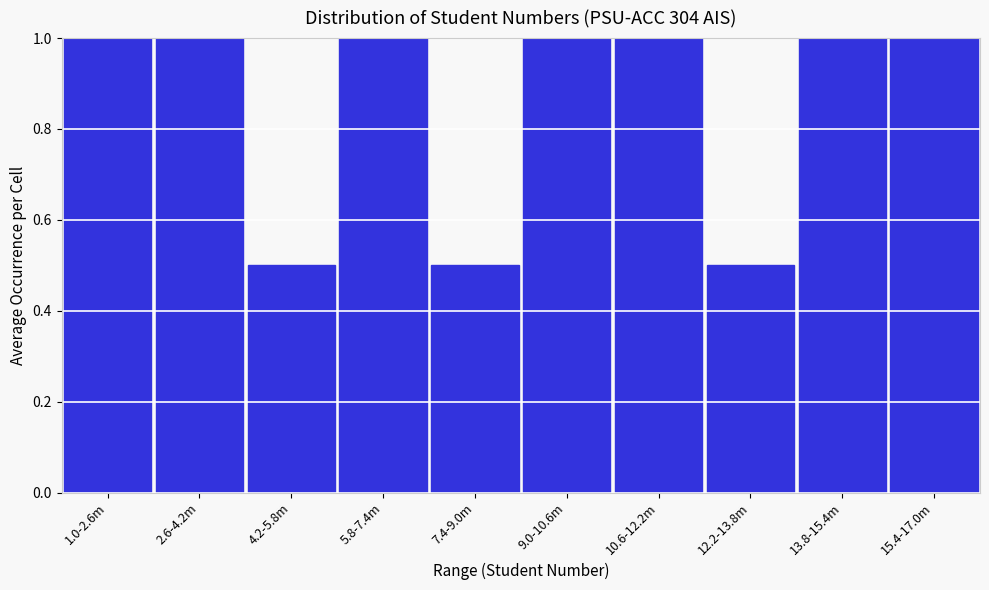

Reading left to right, what are all the values shown in this chart?

1.0-2.6m=1.0	2.6-4.2m=1.0	4.2-5.8m=0.5	5.8-7.4m=1.0	7.4-9.0m=0.5	9.0-10.6m=1.0	10.6-12.2m=1.0	12.2-13.8m=0.5	13.8-15.4m=1.0	15.4-17.0m=1.0